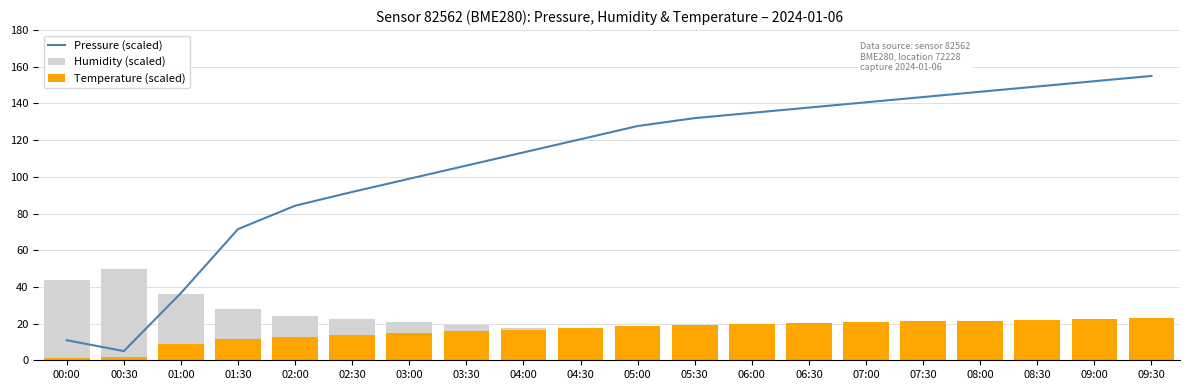

What is the difference between the Humidity (scaled) values at 05:30 and 02:00?

10.4